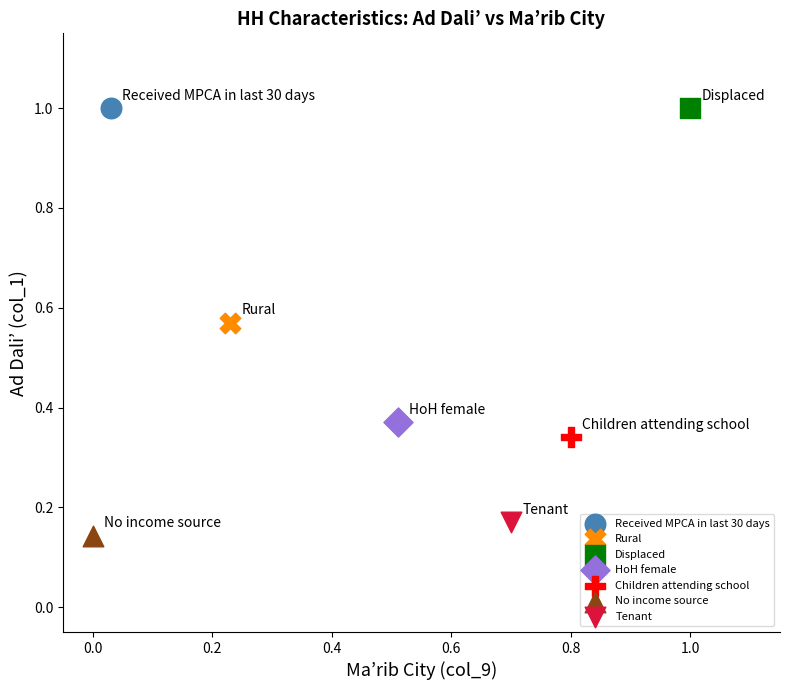

Which series contains the lowest Y value?

No income source